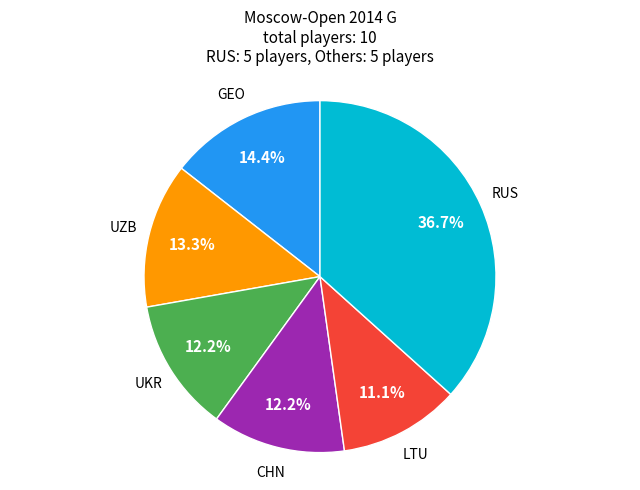

Is there a majority slice in this chart?

No